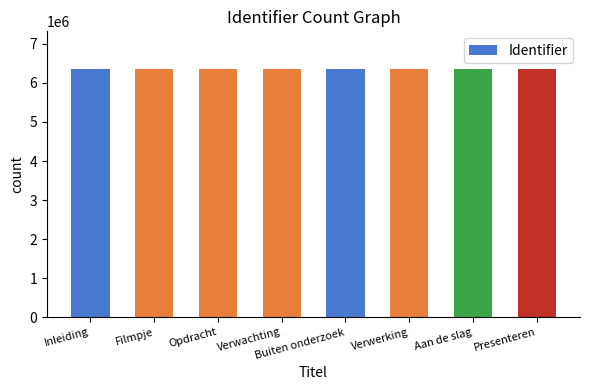

What position from the right is Aan de slag?

2